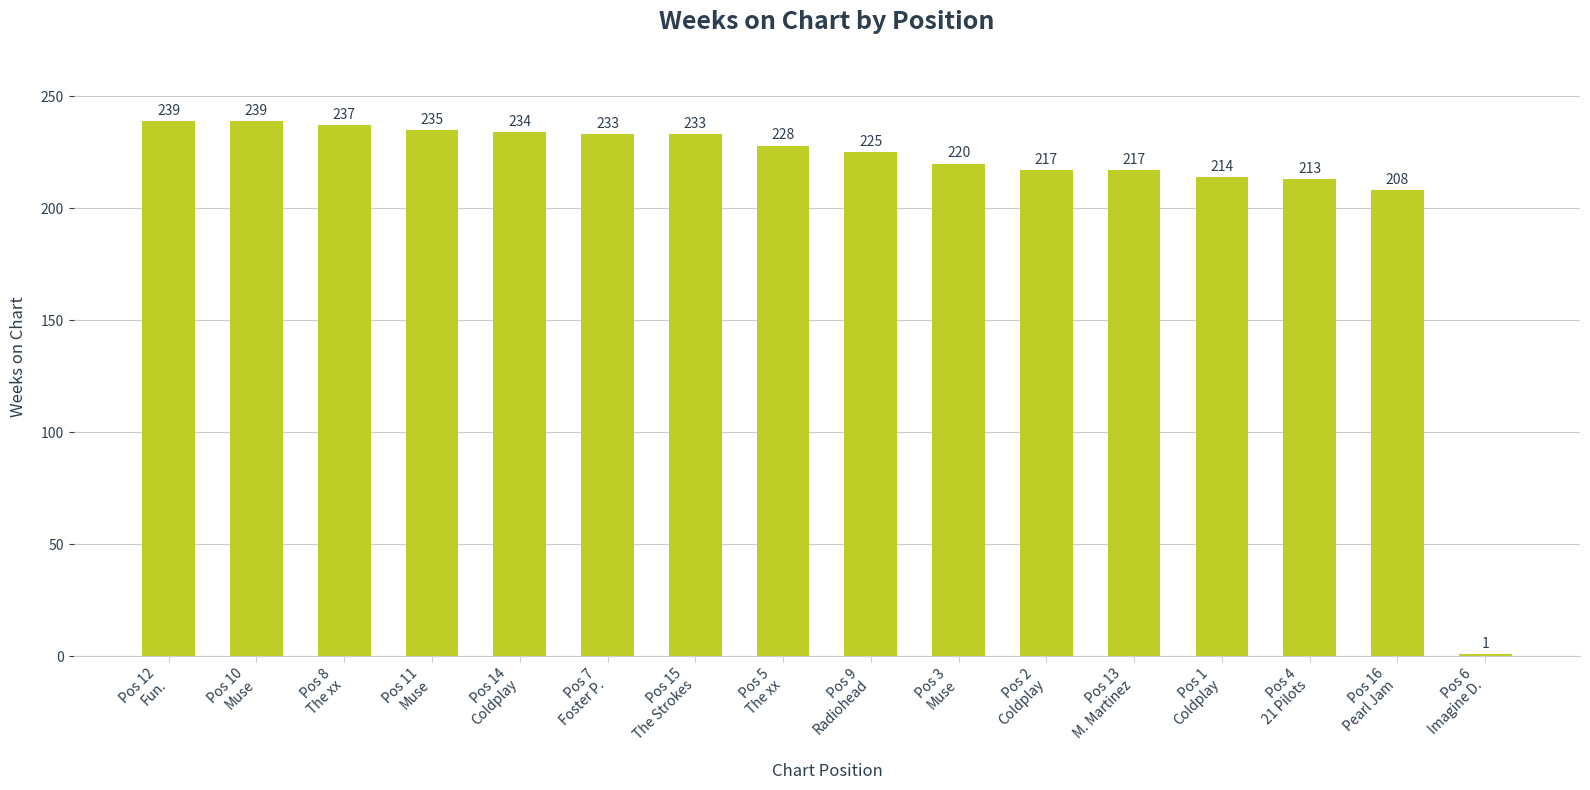

What is the change in value from Pos 8
The xx to Pos 13
M. Martinez?

-20